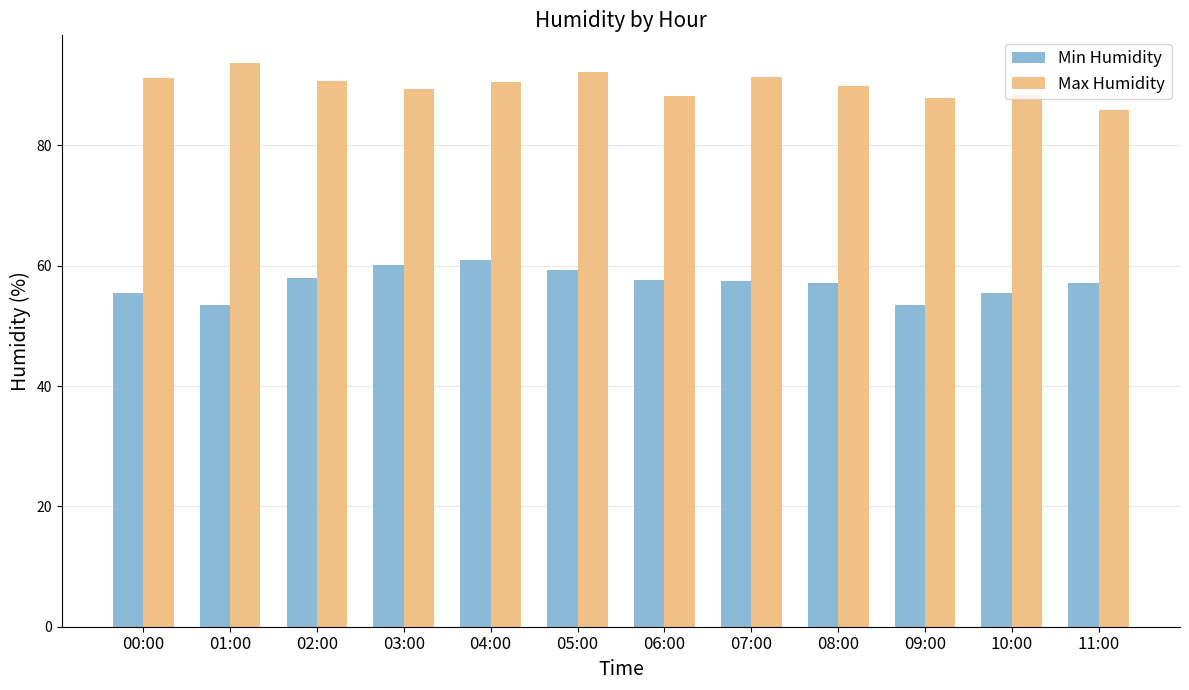

Rank the series at 05:00 from highest to lowest value.

Max Humidity, Min Humidity